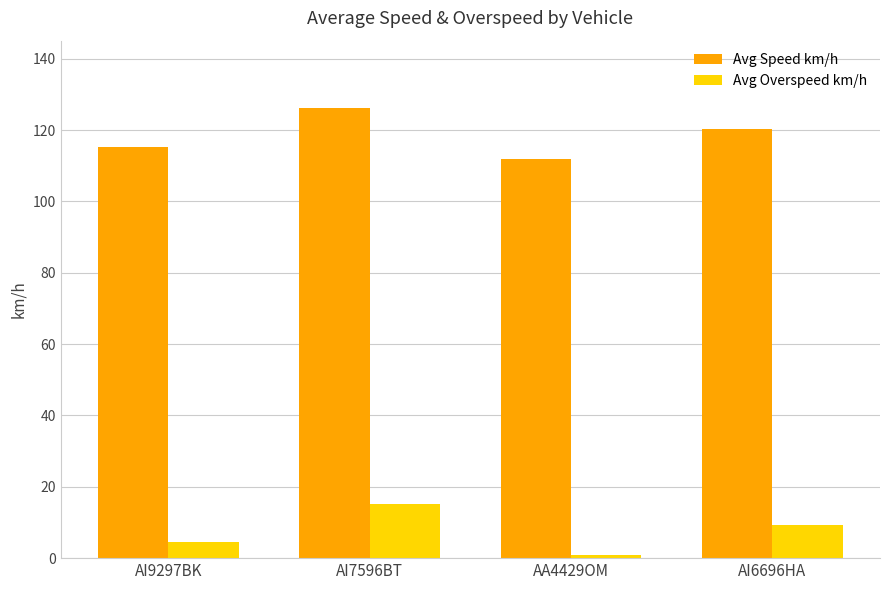

Reading right to left, list all the values displayed in this chart.

Avg Speed km/h: AI6696HA=120.2	AA4429OM=111.8	AI7596BT=126.2	AI9297BK=115.4
Avg Overspeed km/h: AI6696HA=9.2	AA4429OM=0.8	AI7596BT=15.2	AI9297BK=4.4